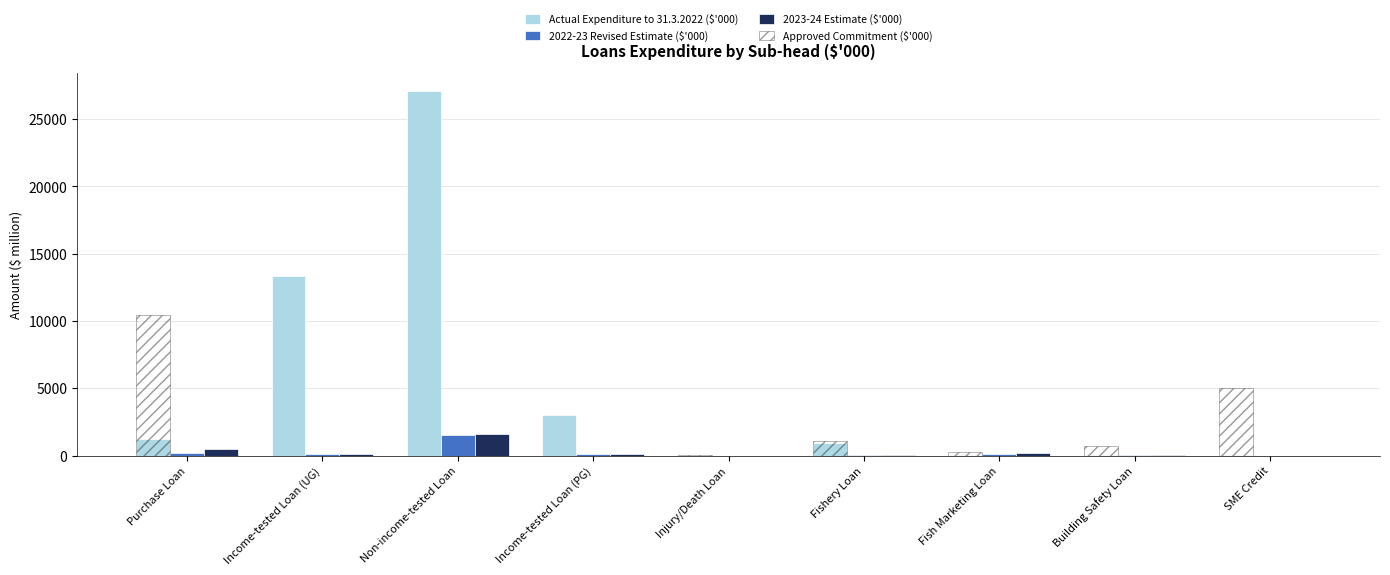

Is it true that 2023-24 Estimate ($'000) equals 55.4 at Fishery Loan?

True